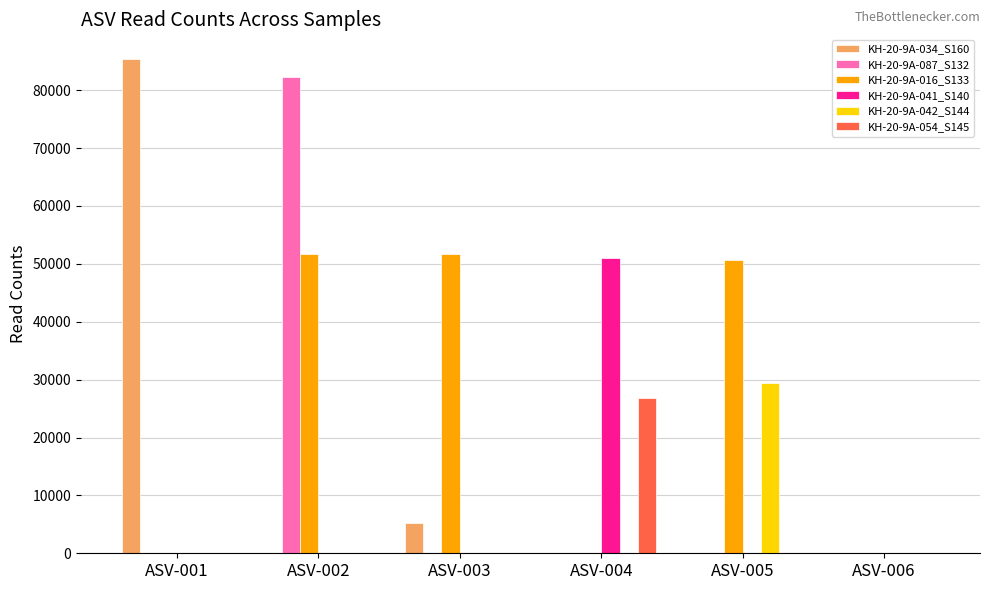

The value of KH-20-9A-042_S144 at ASV-004 is -19727. True or false?

False